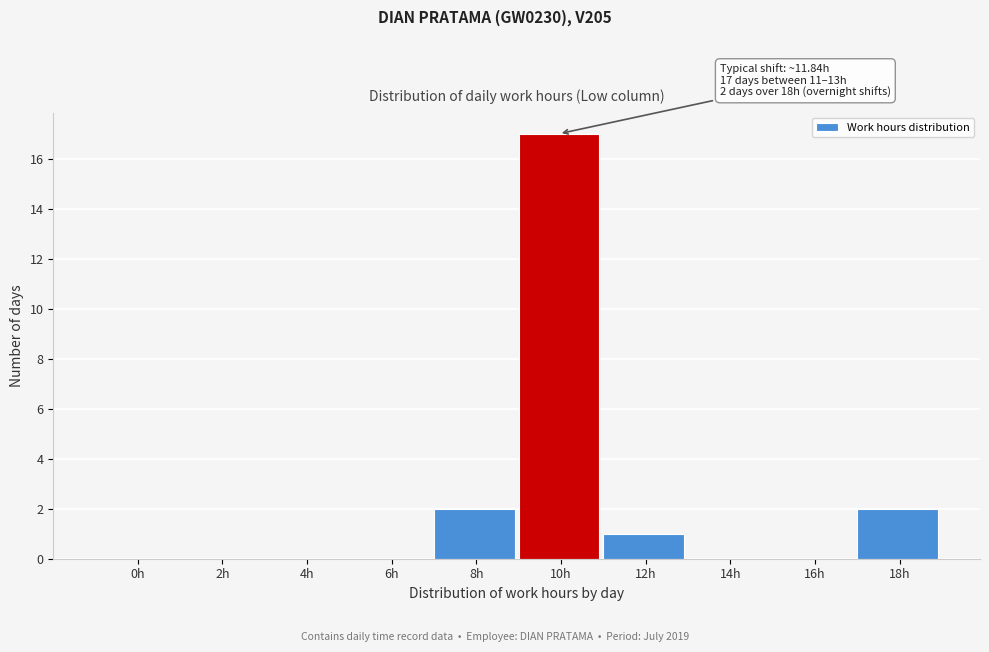

Reading left to right, extract all data points from this chart.

0h=0	2h=0	4h=0	6h=0	8h=2	10h=17	12h=1	14h=0	16h=0	18h=2